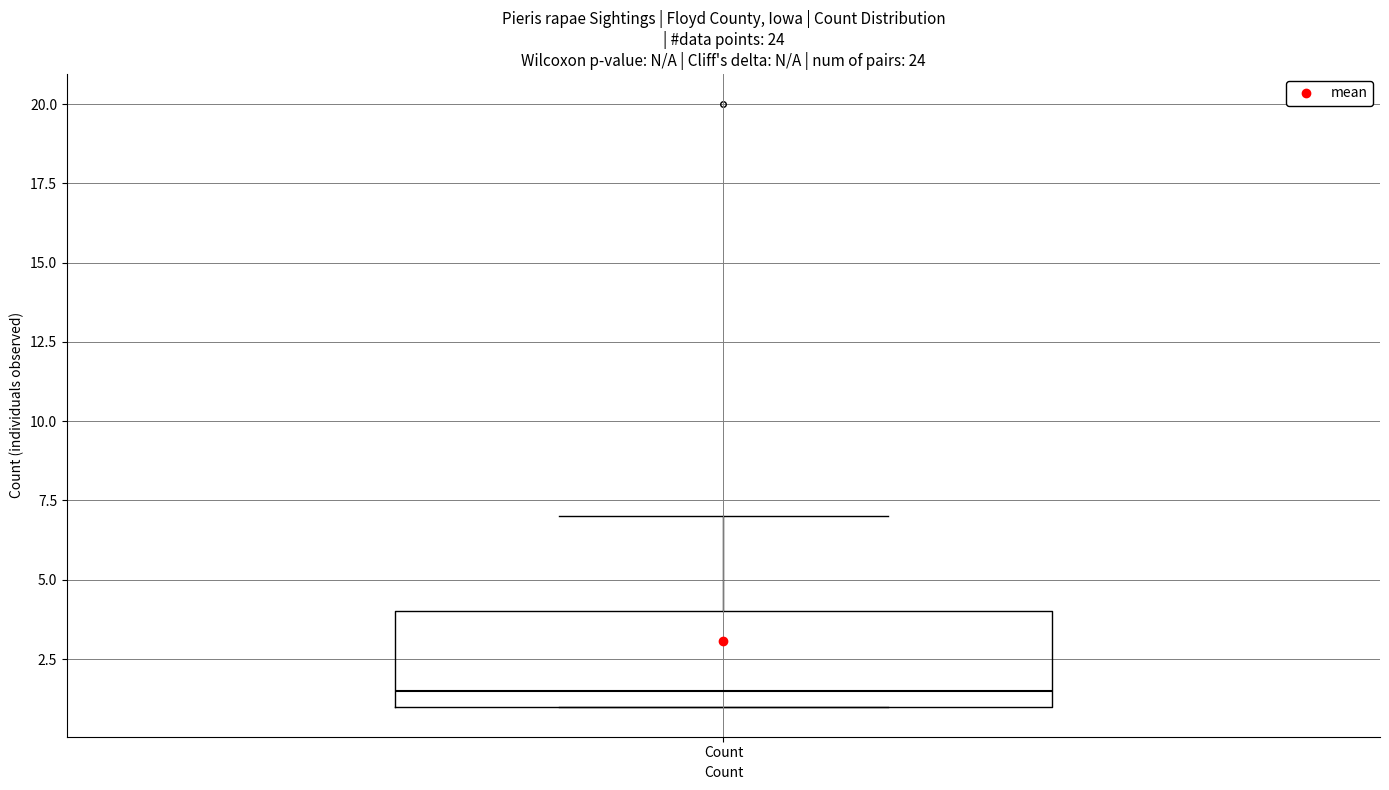

Read this box plot against the y-axis: the position of the median line, the range covered by the box, and the ends of both whiskers. The values are not printed on the chart, so give them approximately, as read against the axis.

median 1.5, box 1.0 to 4.0, whiskers 1.0 to 7.0